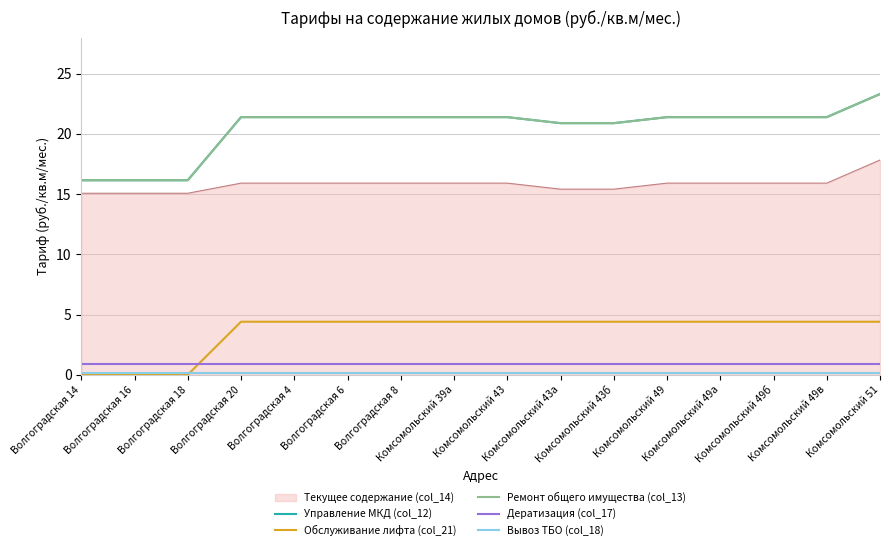

True or false: Ремонт общего имущества (col_13) has a value of 21.4 at Комсомольский 39а.

True